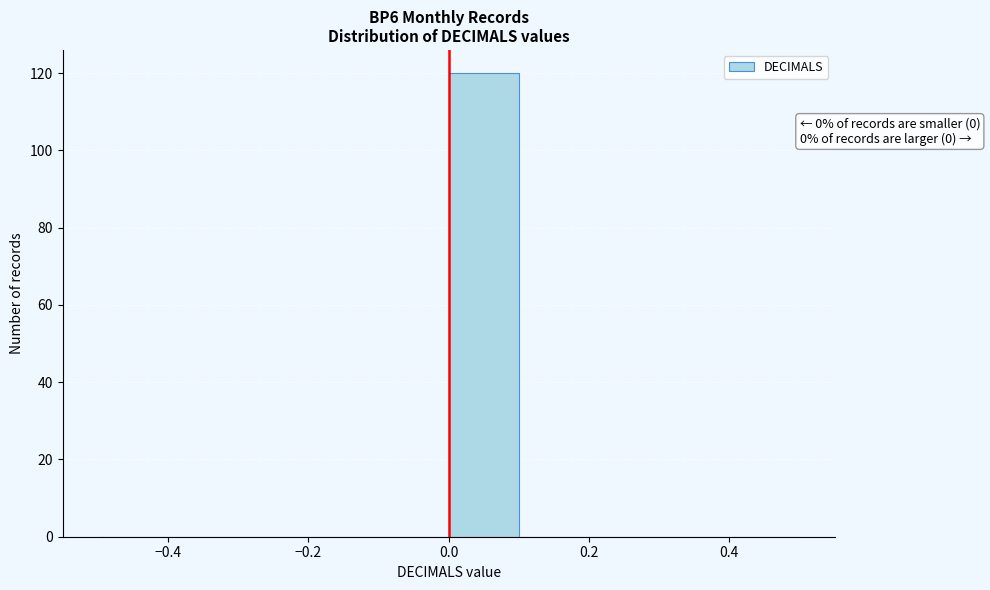

Which range on the x-axis has the tallest bar?

0.0 to 0.1